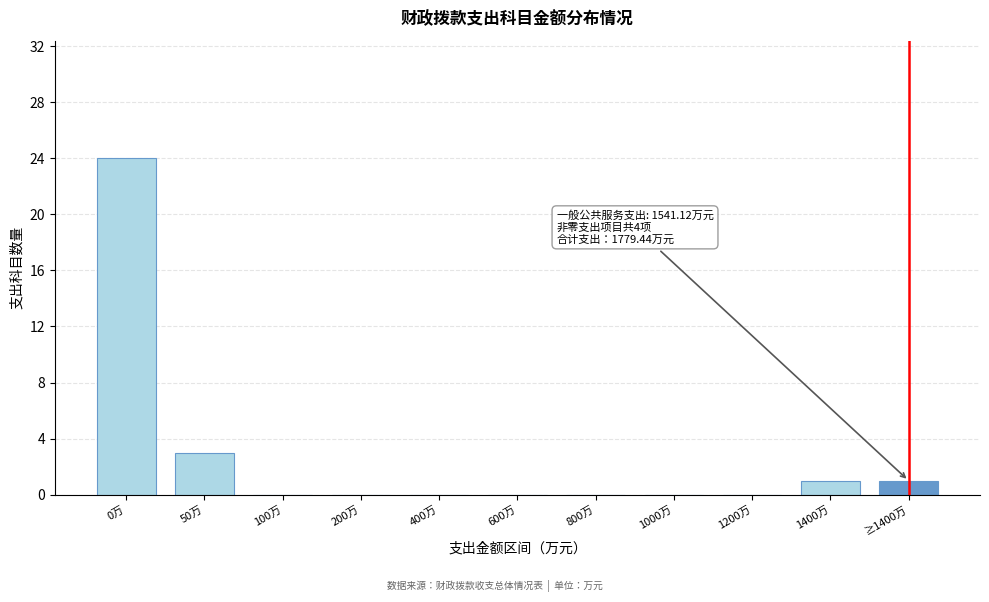

Reading left to right, list all the values displayed in this chart.

0万=24	50万=3	100万=0	200万=0	400万=0	600万=0	800万=0	1000万=0	1200万=0	1400万=1	≥1400万=1